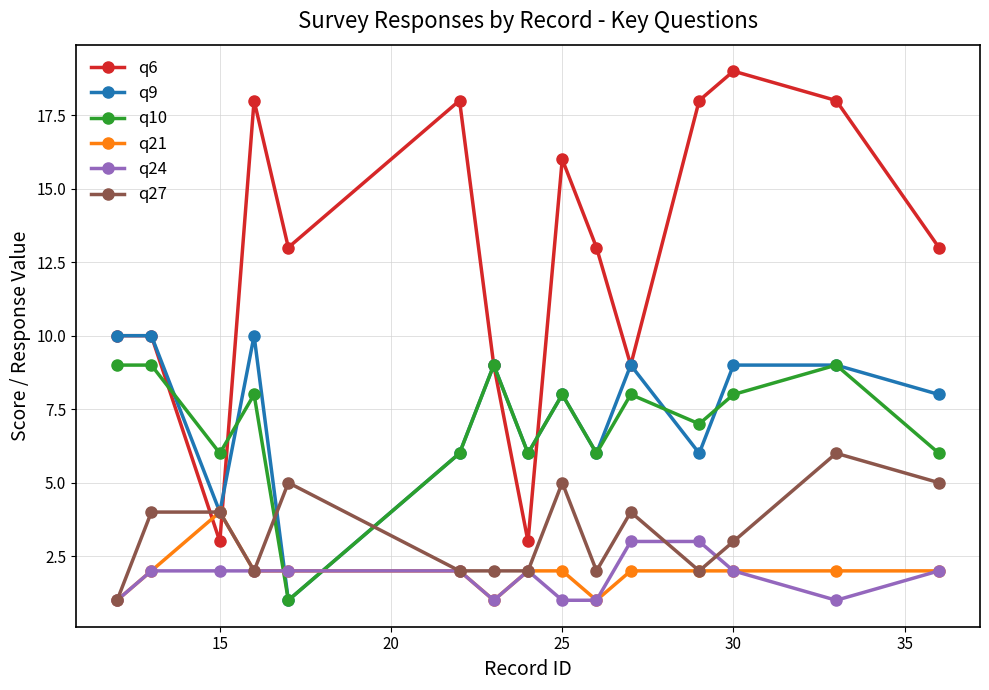

How many lines are shown in the chart?

6